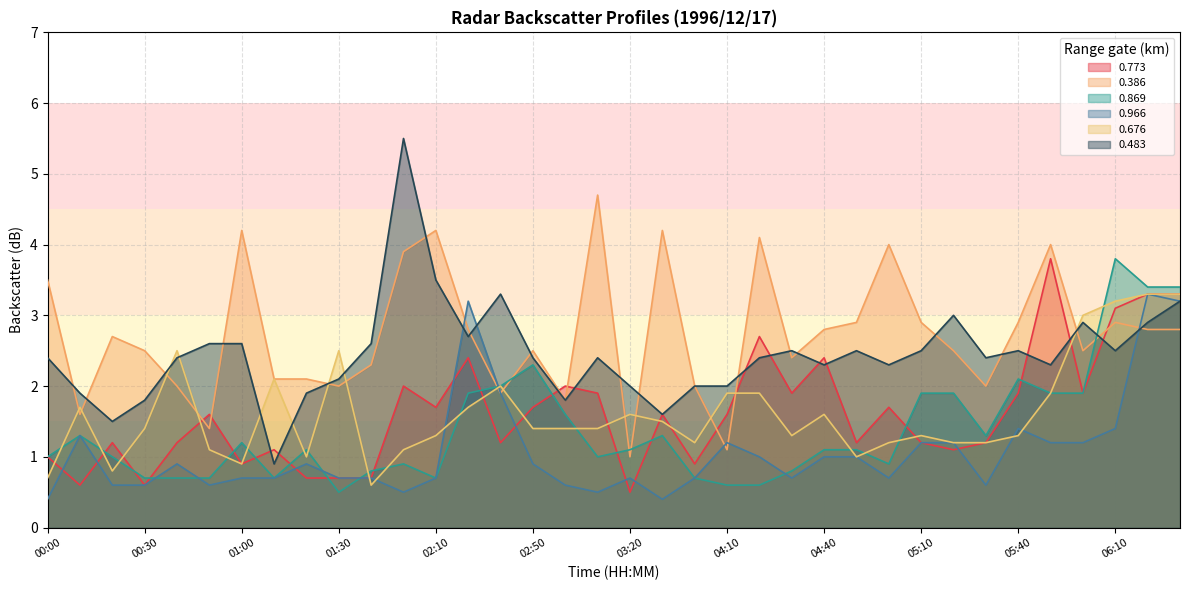

The 0.773 series shows 3.8 at 05:50. True or false?

True